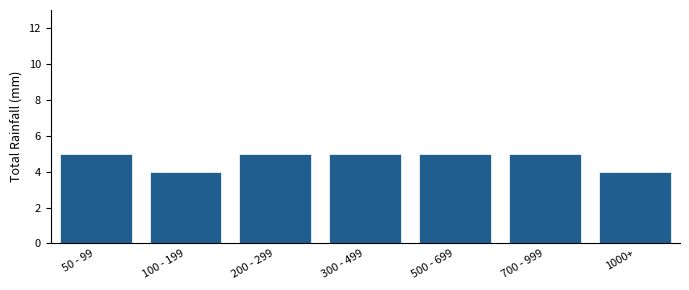

Reading right to left, extract all data points from this chart.

1000+=4	700 - 999=5	500 - 699=5	300 - 499=5	200 - 299=5	100 - 199=4	50 - 99=5